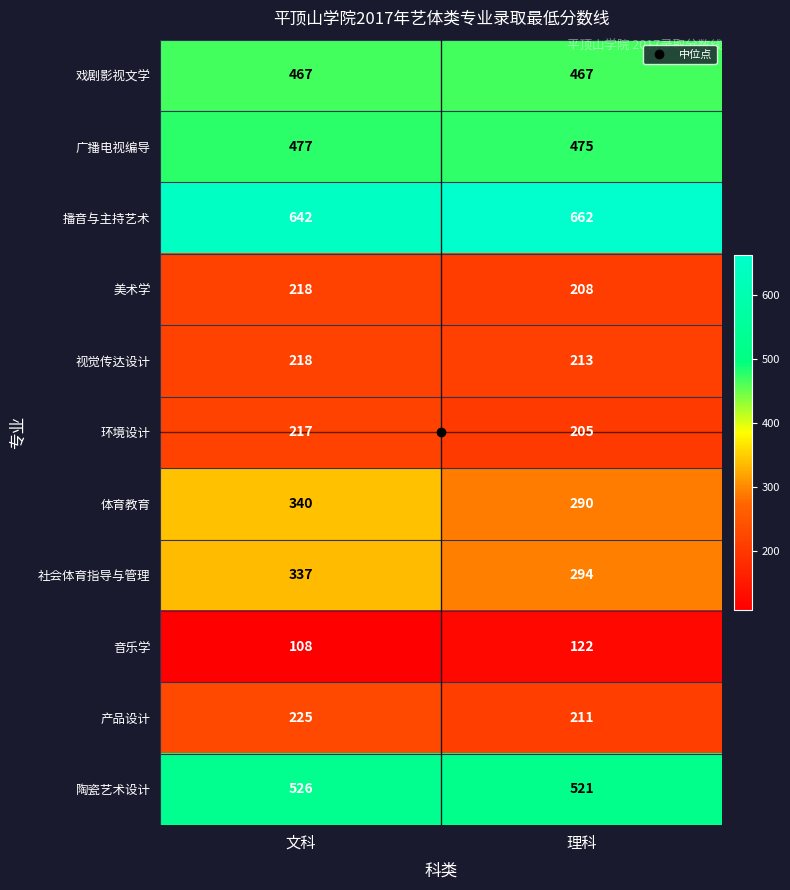

Which category has the lowest value across all series?

文科